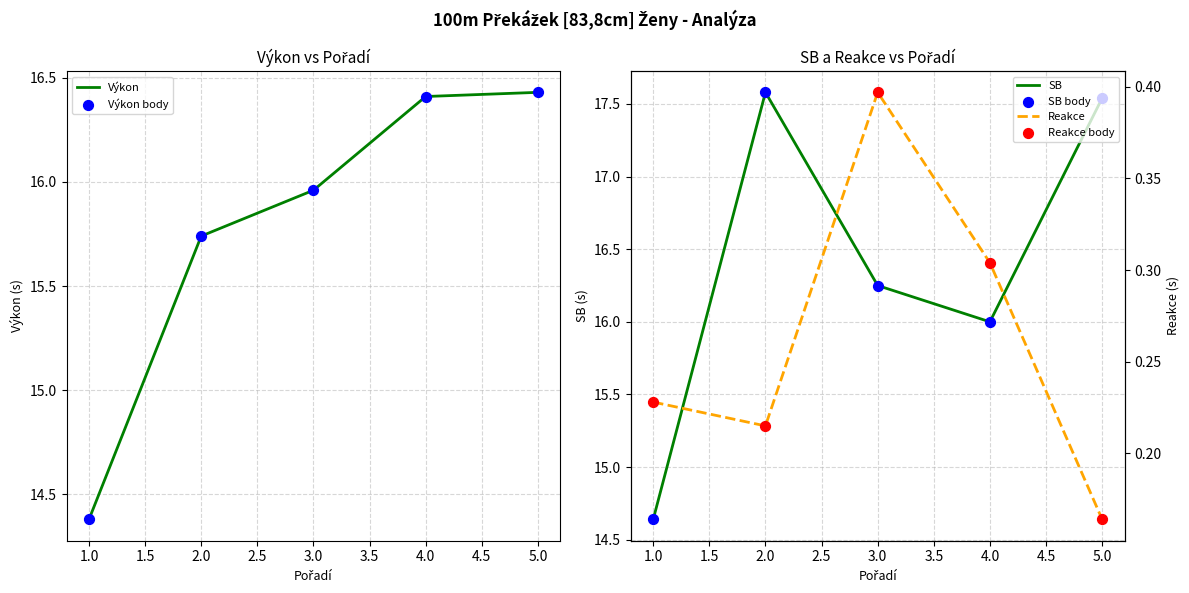

What are all the series names shown in the legend?

Výkon, Výkon body, SB, SB body, Reakce, Reakce body